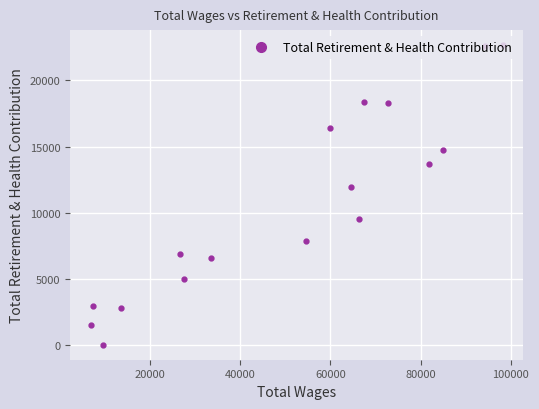

What is the difference between the second highest and second lowest values?

21136